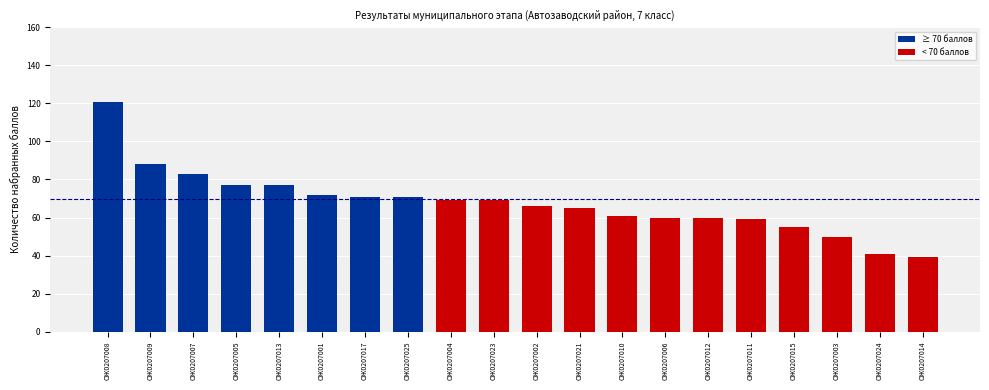

What is the change in value from ОЖ0207013 to ОЖ0207023?

-8